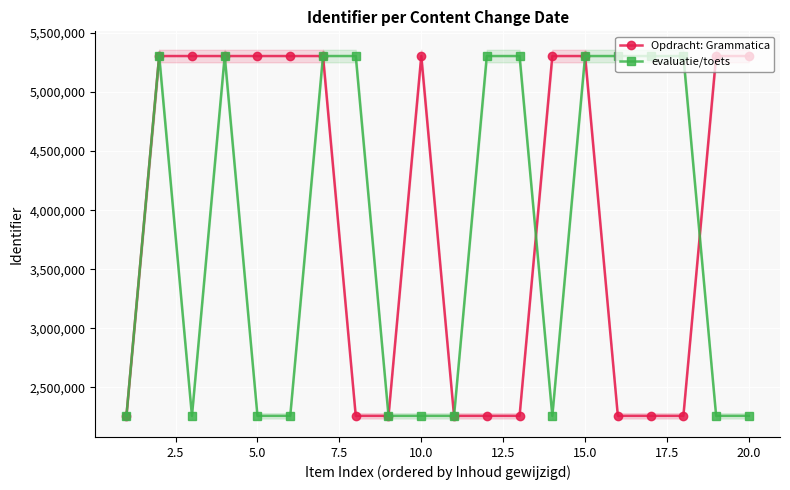

Rank the series by their maximum value, from highest to lowest.

Opdracht: Grammatica, evaluatie/toets